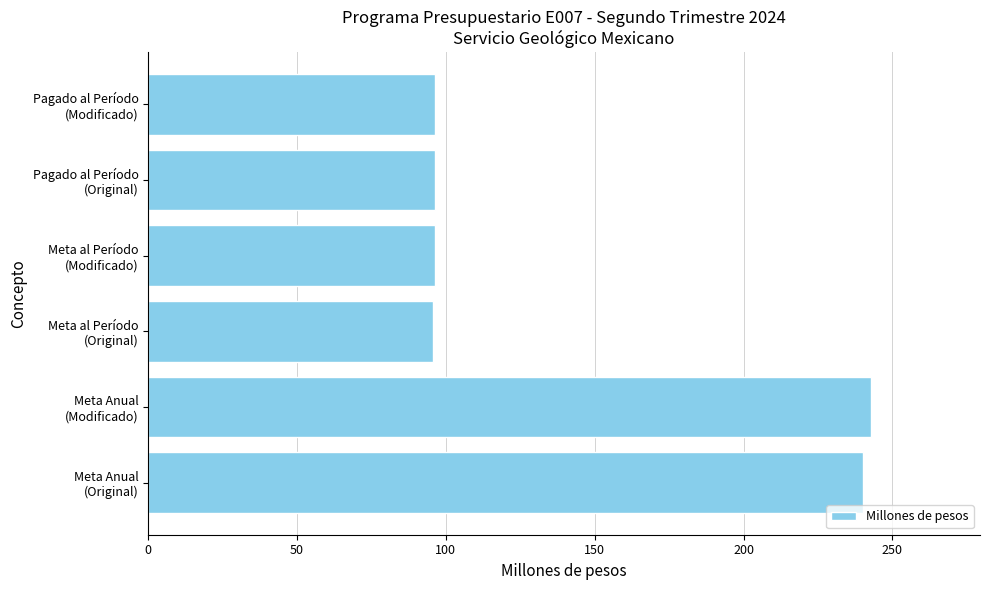

What is the difference between the second highest and second lowest values?

143.9